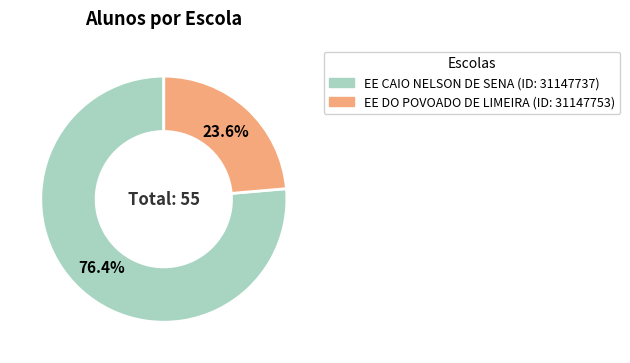

Which category accounts for the majority?

EE CAIO NELSON DE SENA